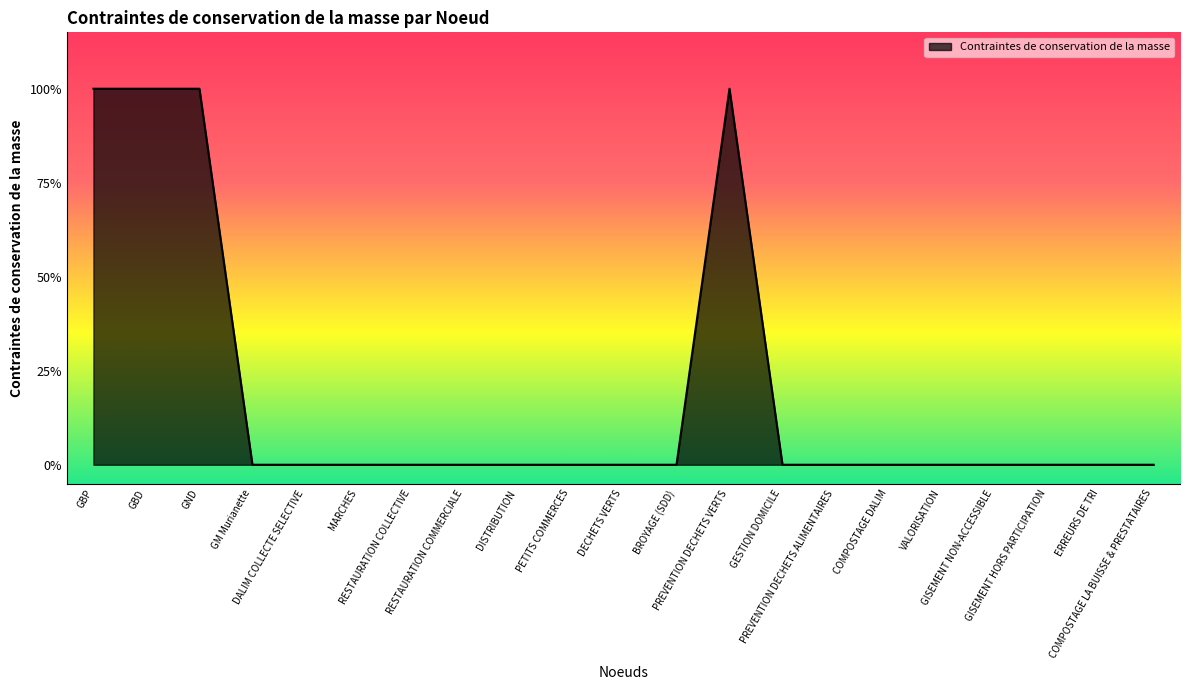

What is the change in value from GBP to COMPOSTAGE LA BUISSE & PRESTATAIRES?

-1